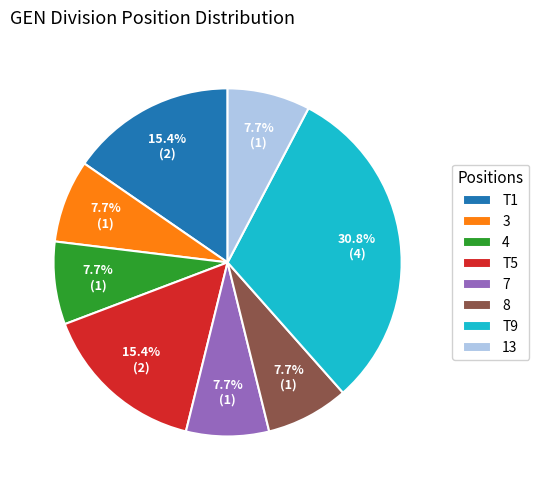

Which slice is the largest?

T9